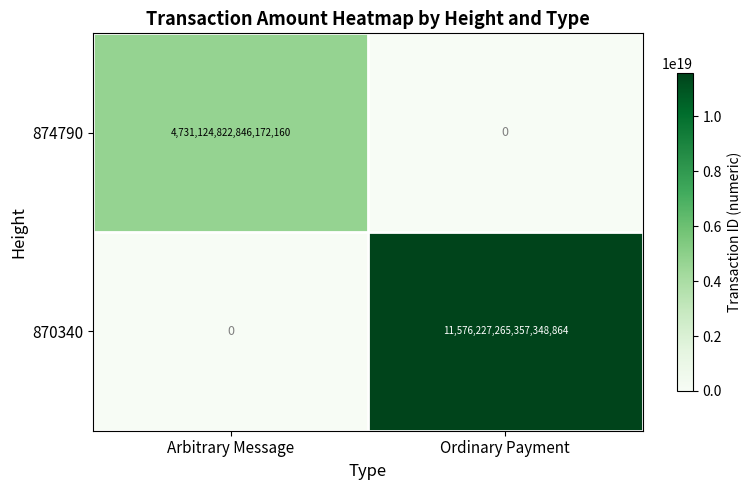

Rank the series by their maximum value, from highest to lowest.

870340, 874790